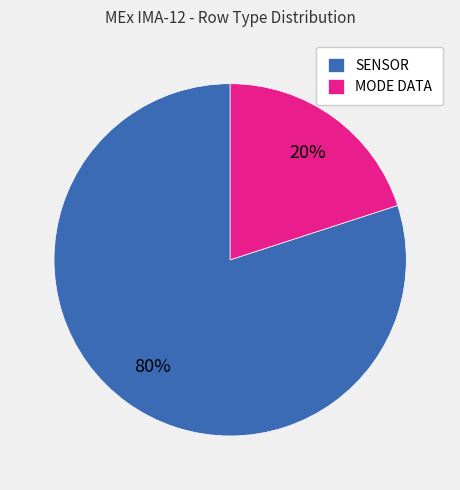

To the nearest percent, what is the average slice percentage?

50%